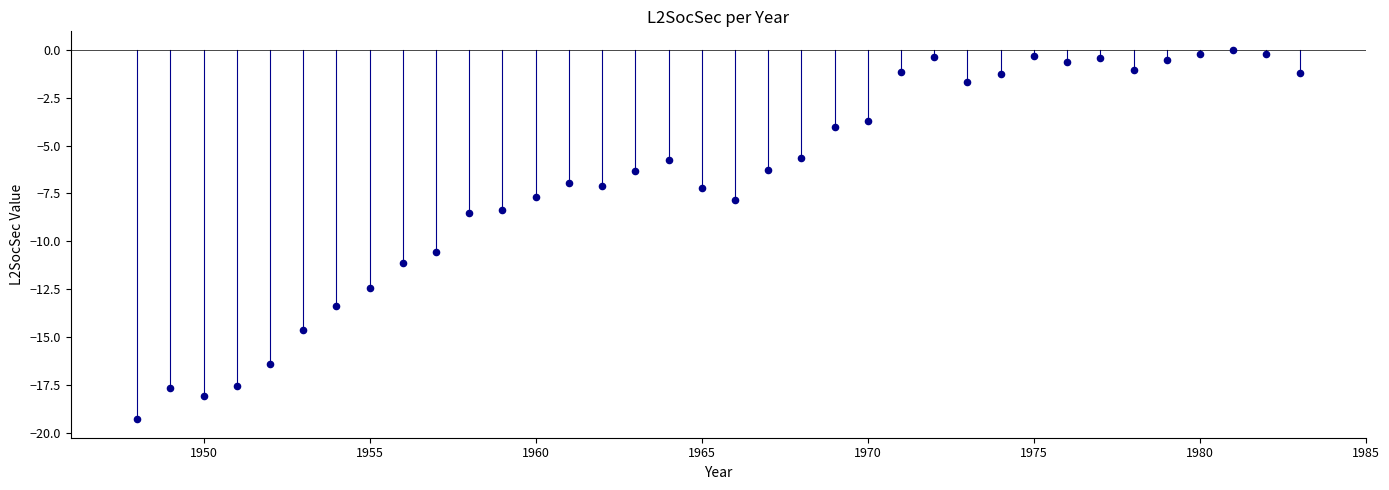

What is the range of Y values (max minus min)?

19.3